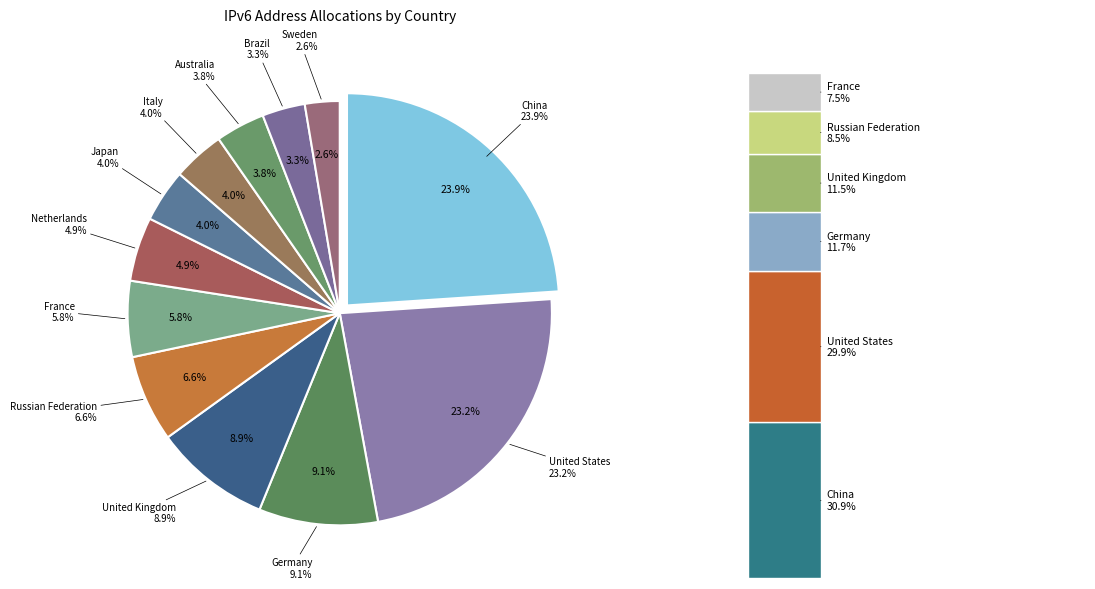

What is the smallest slice in the pie chart?

Sweden